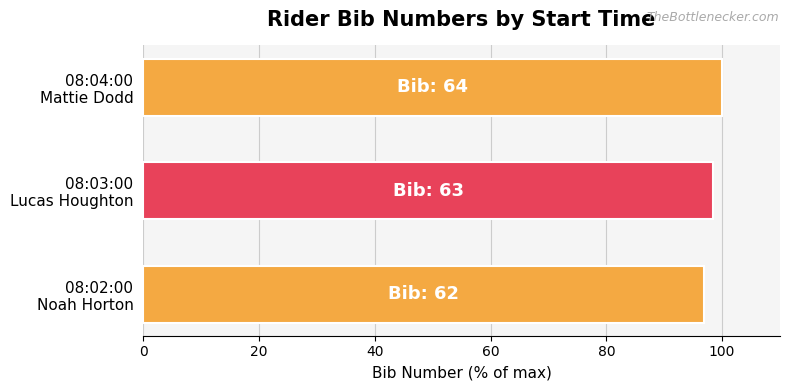

What is the difference between the maximum and minimum values?

3.1